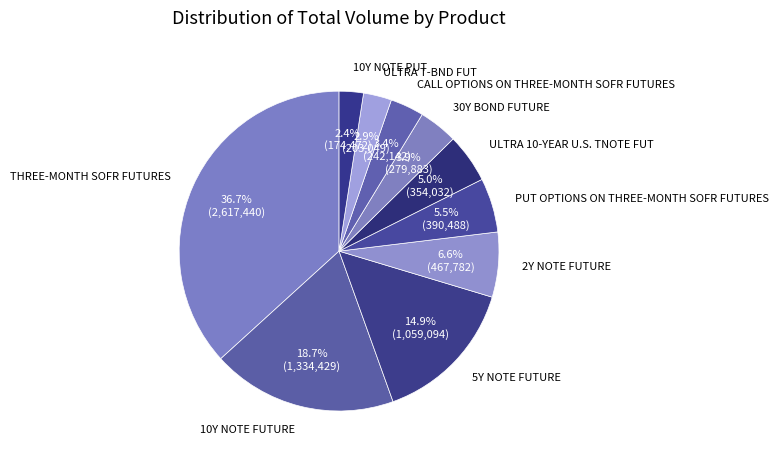

Which category has the biggest portion of the pie?

THREE-MONTH SOFR FUTURES